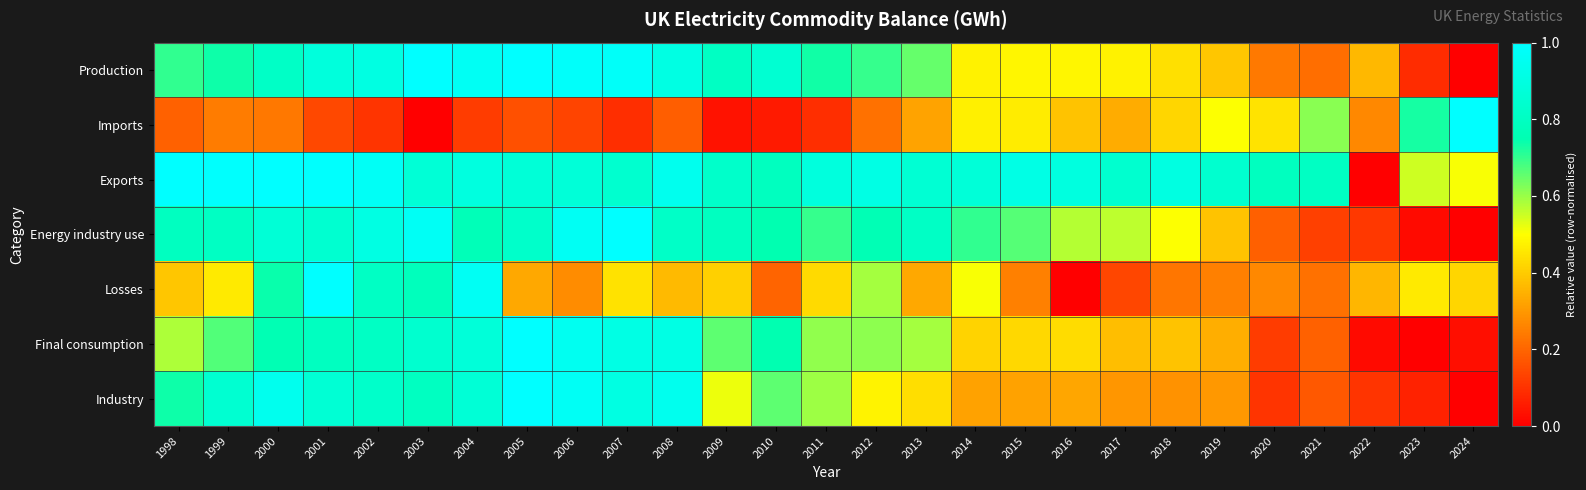

Which series has the widest spread of values?

Production